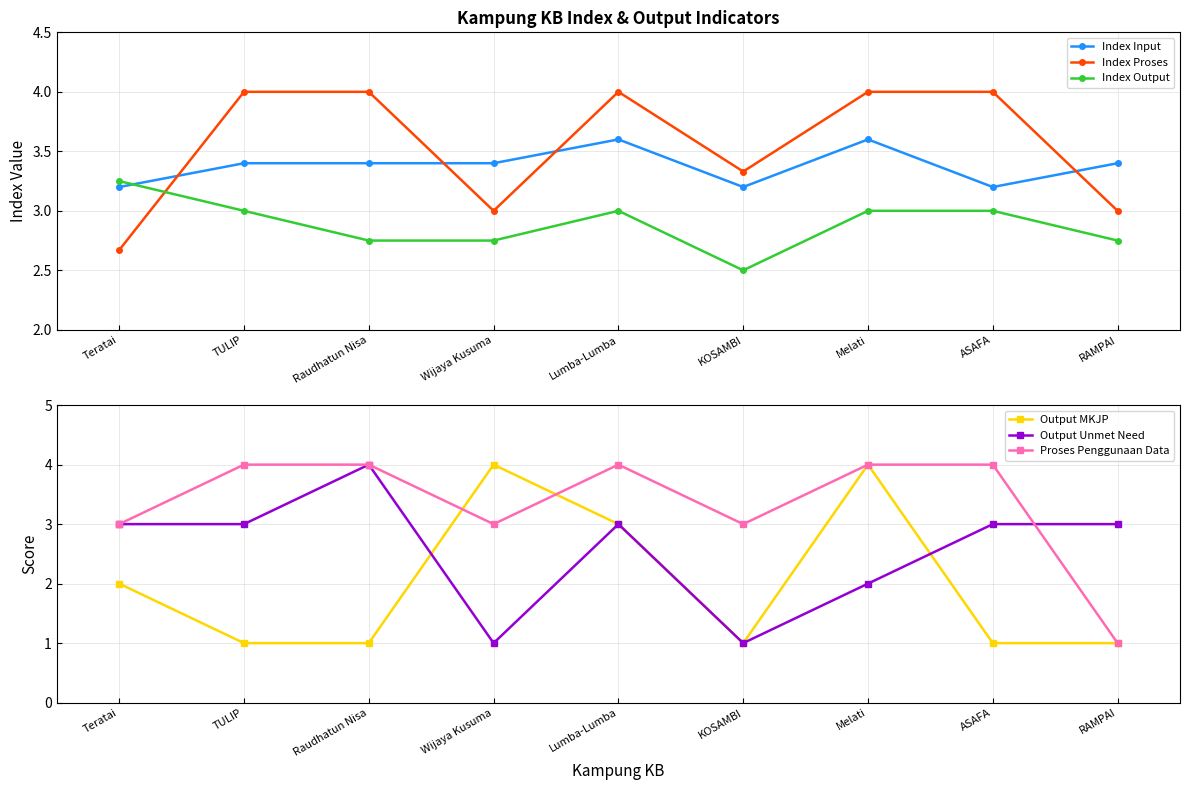

At which category does the chart reach its minimum across all series?

TULIP